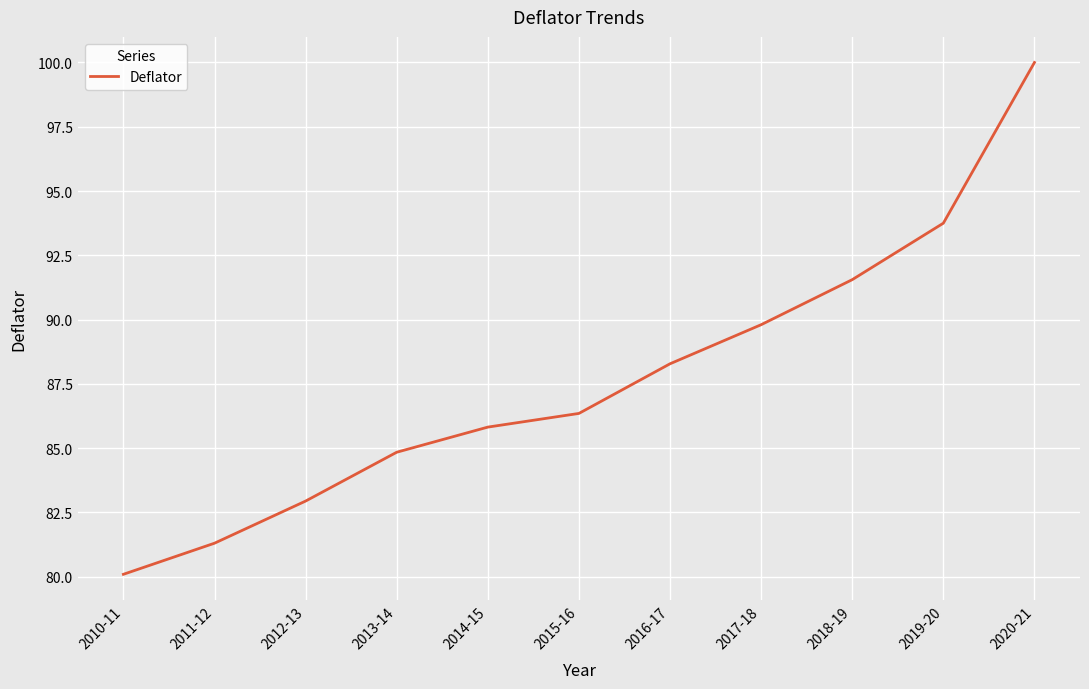

How many lines are shown in the chart?

1